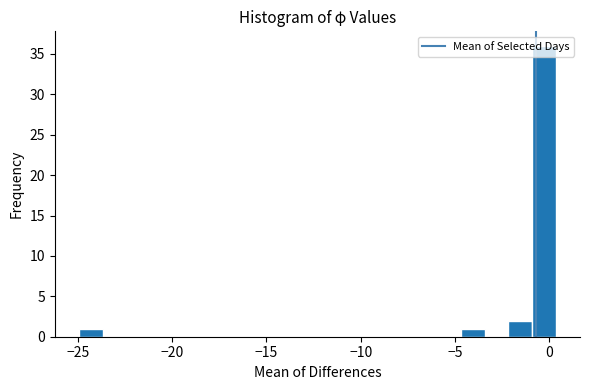

Around what value on the x-axis is the tallest bar? Give the approximate position of its centre, as read against the axis.

-0.5